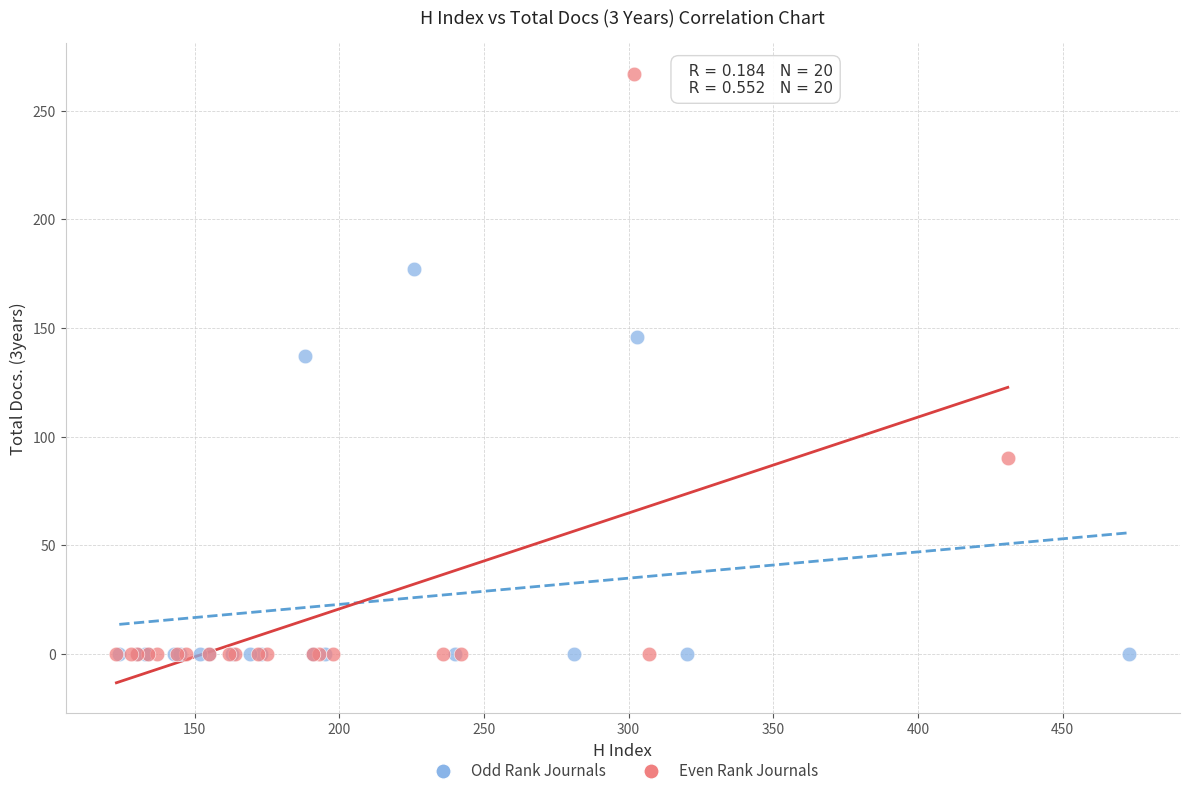

Which series reaches the maximum Y coordinate?

Even Rank Journals